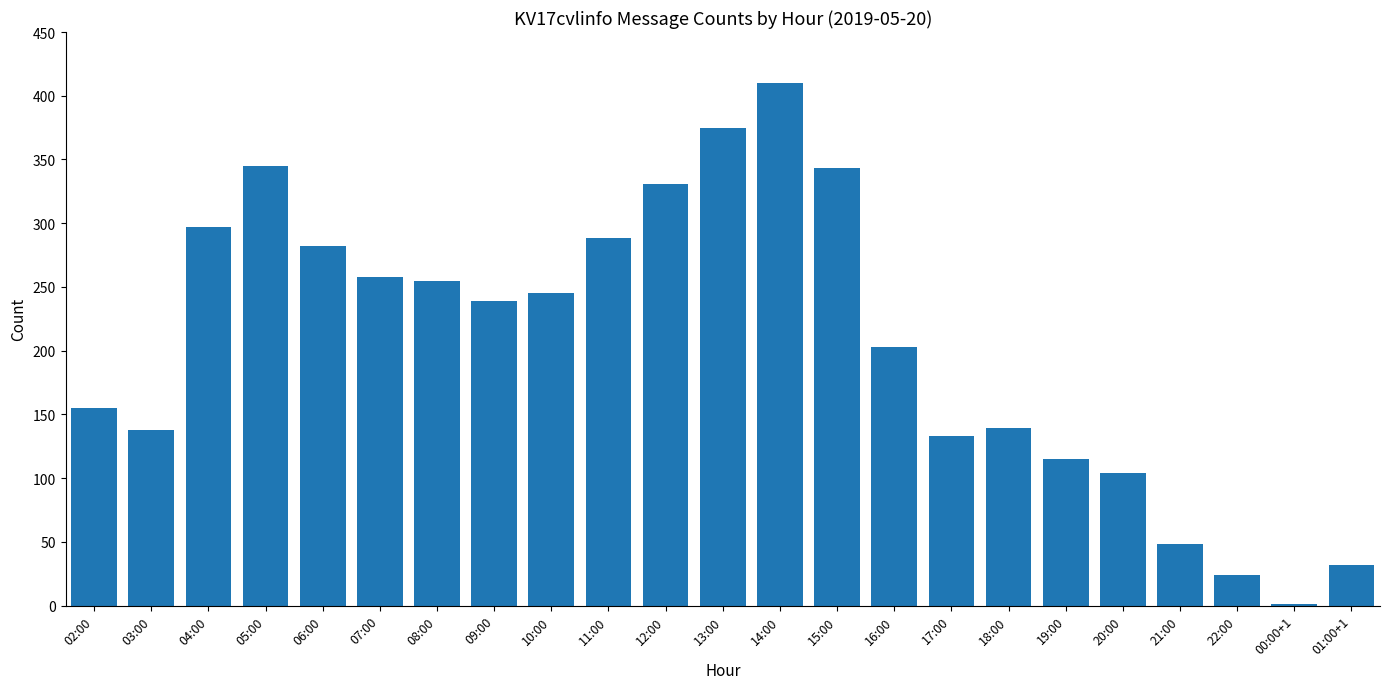

Approximately how many times larger is the value at 14:00 compared to 15:00?

1.2